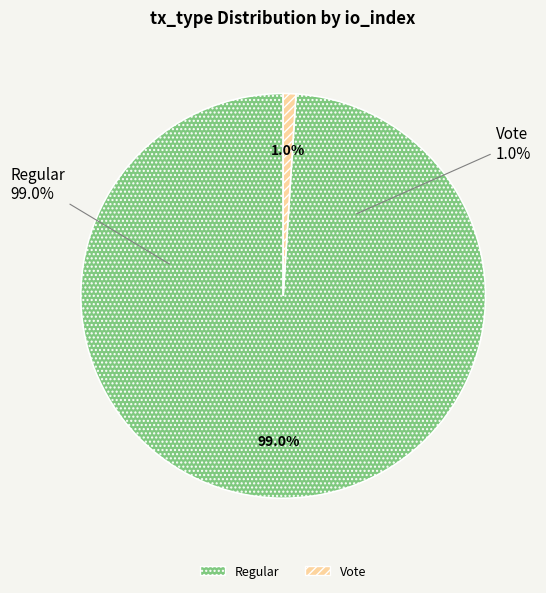

Count the number of slices in the pie.

2